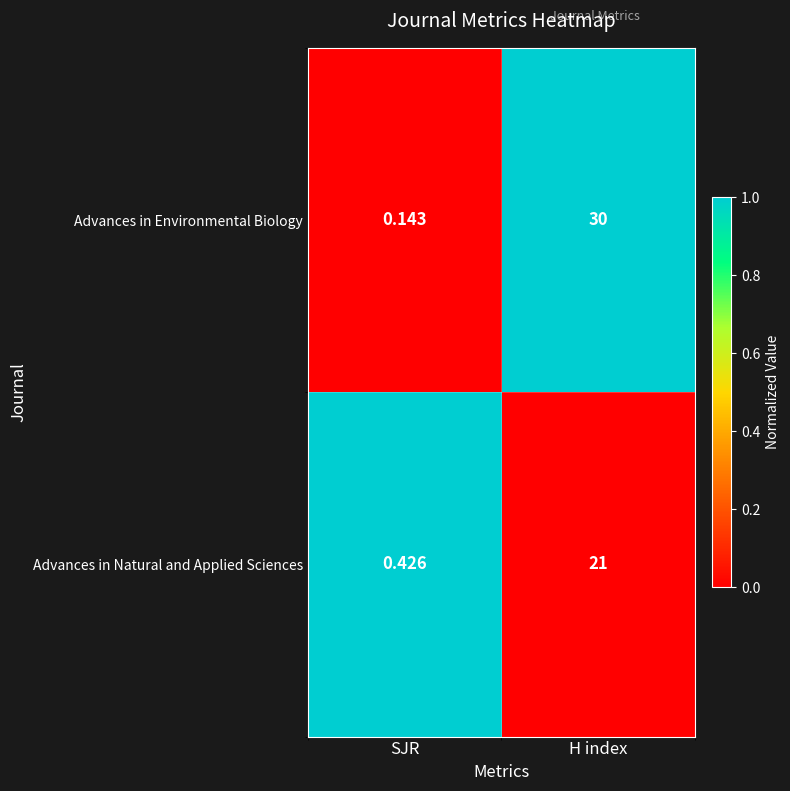

Which category has the lowest value across all series?

SJR